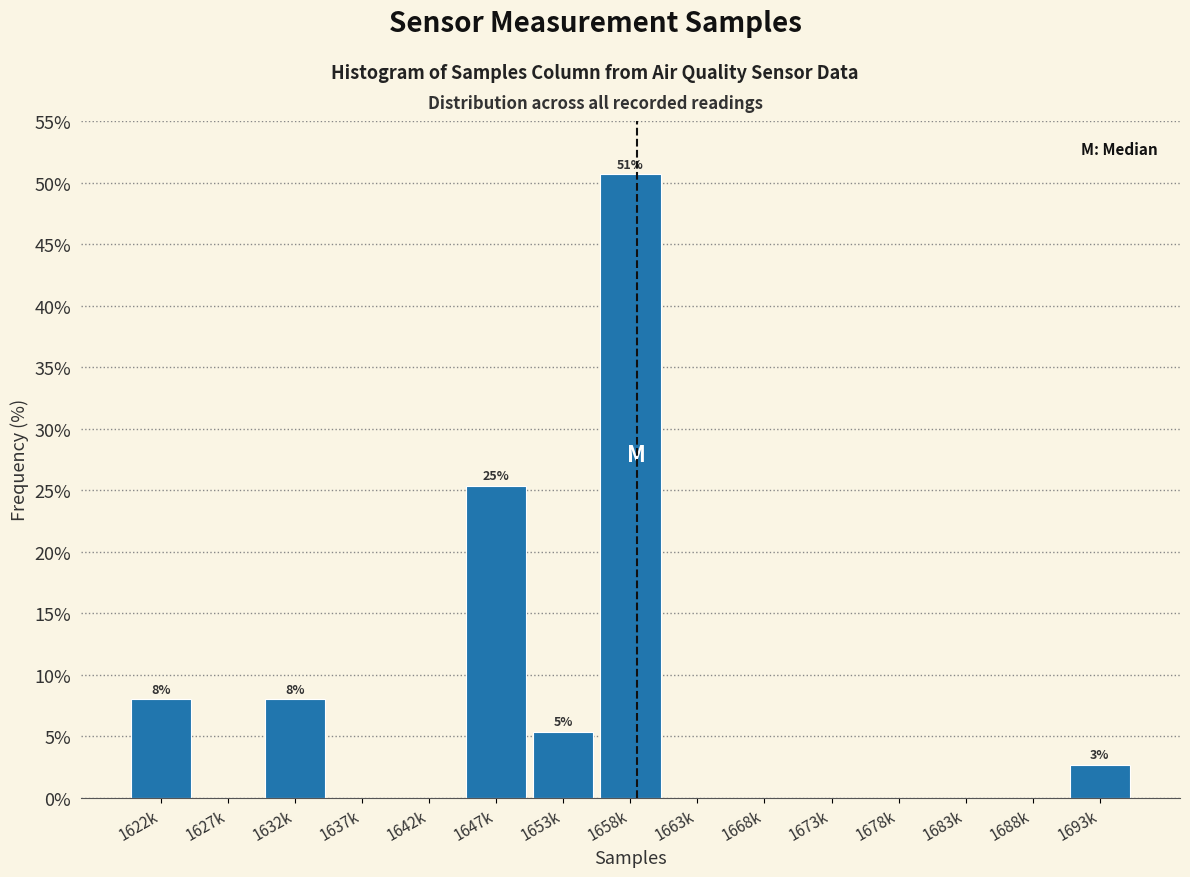

Reading left to right, what are all the values shown in this chart?

1622k=8.0	1627k=0.0	1632k=8.0	1637k=0.0	1642k=0.0	1647k=25.3	1653k=5.3	1658k=50.7	1663k=0.0	1668k=0.0	1673k=0.0	1678k=0.0	1683k=0.0	1688k=0.0	1693k=2.7